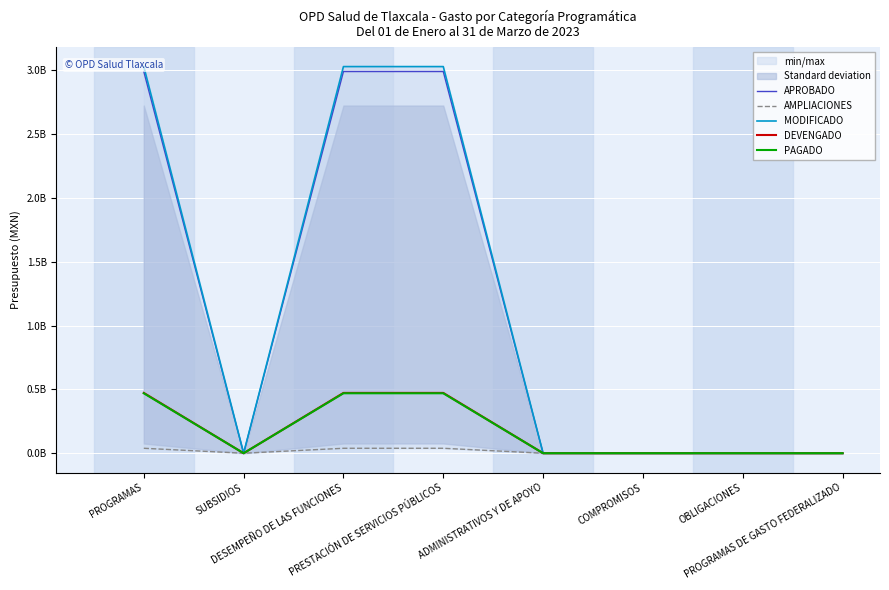

What position from the left is PROGRAMAS DE GASTO FEDERALIZADO?

8